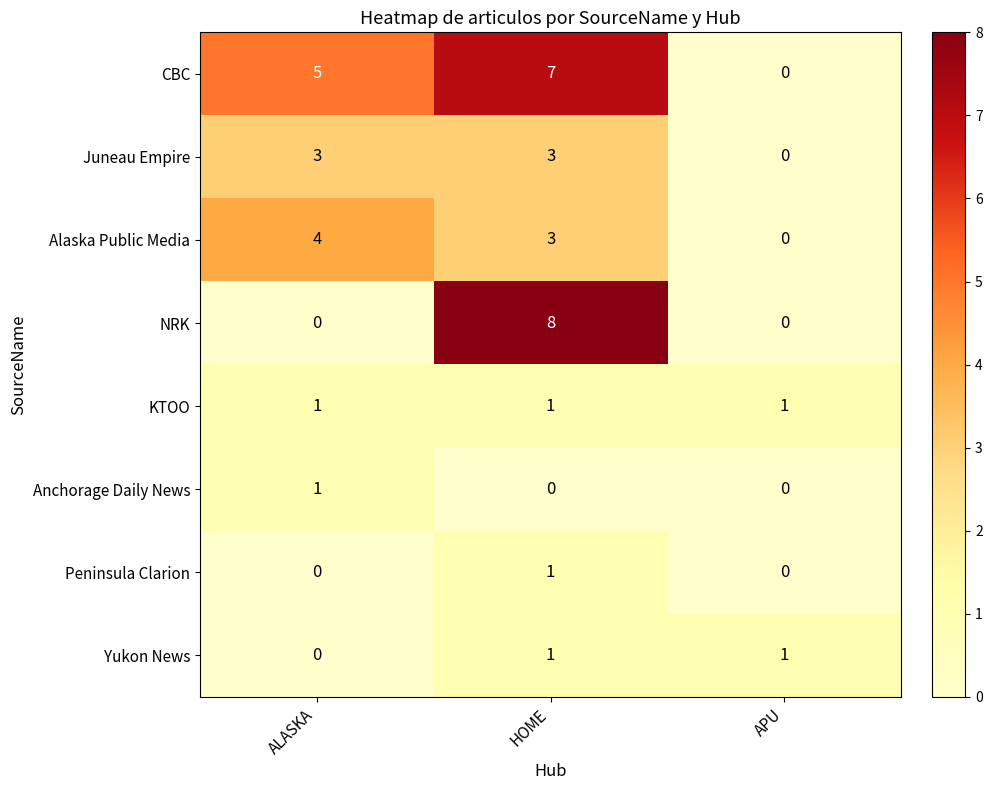

At how many categories does at least one series exceed 4?

2